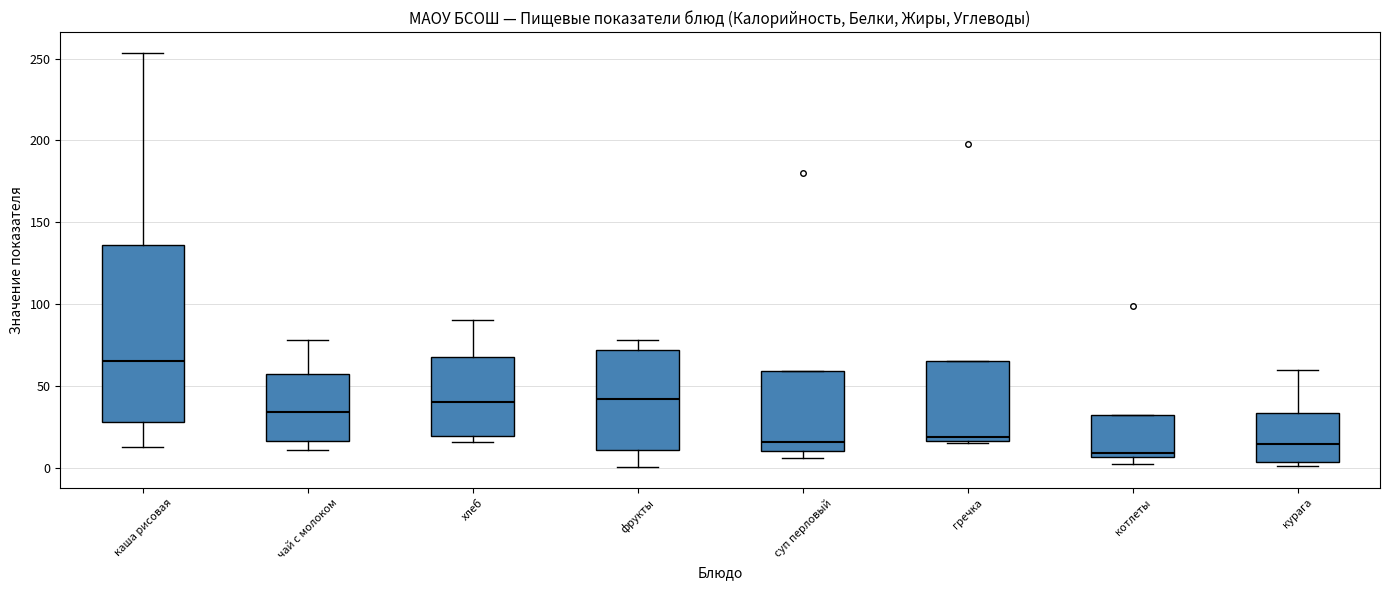

Comparing the boxes themselves (not the whiskers), which one is the tallest?

каша рисовая